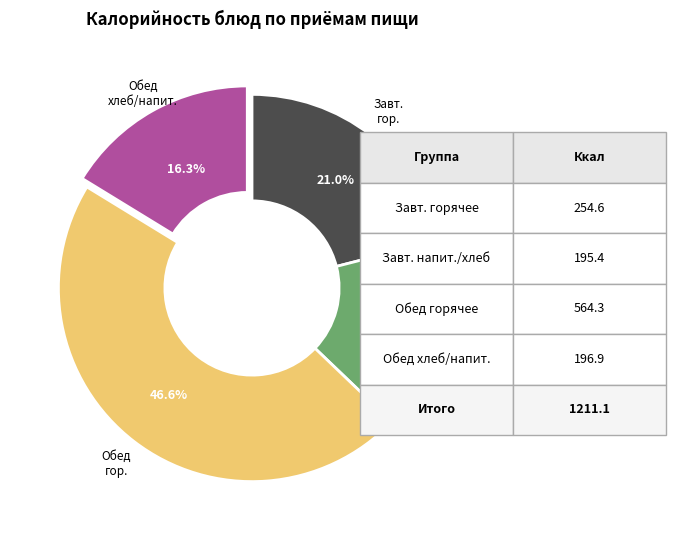

Does any single category account for the majority?

No